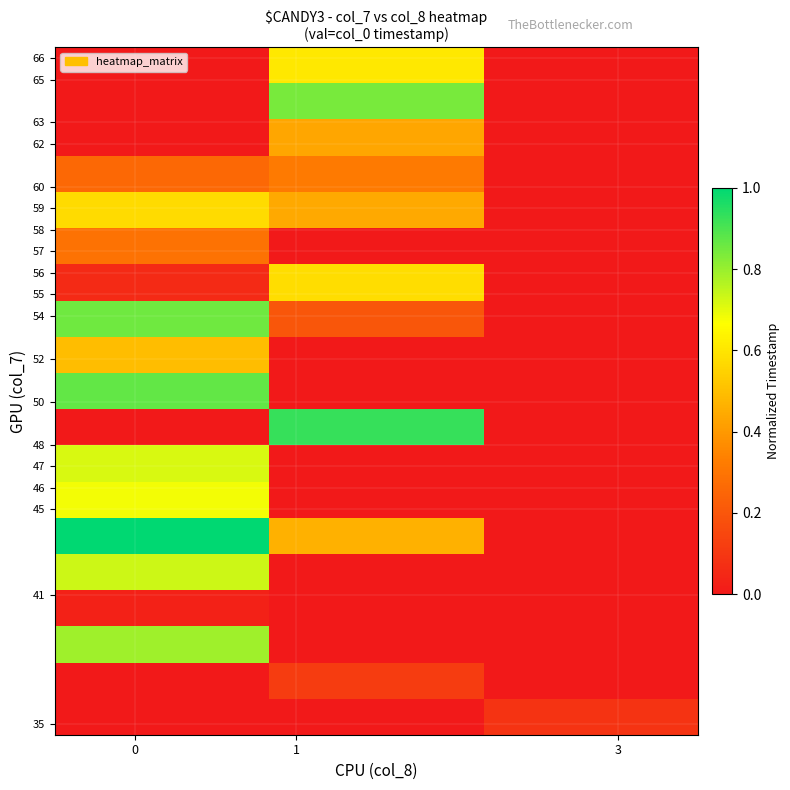

What is the maximum value shown in the chart?

1.0